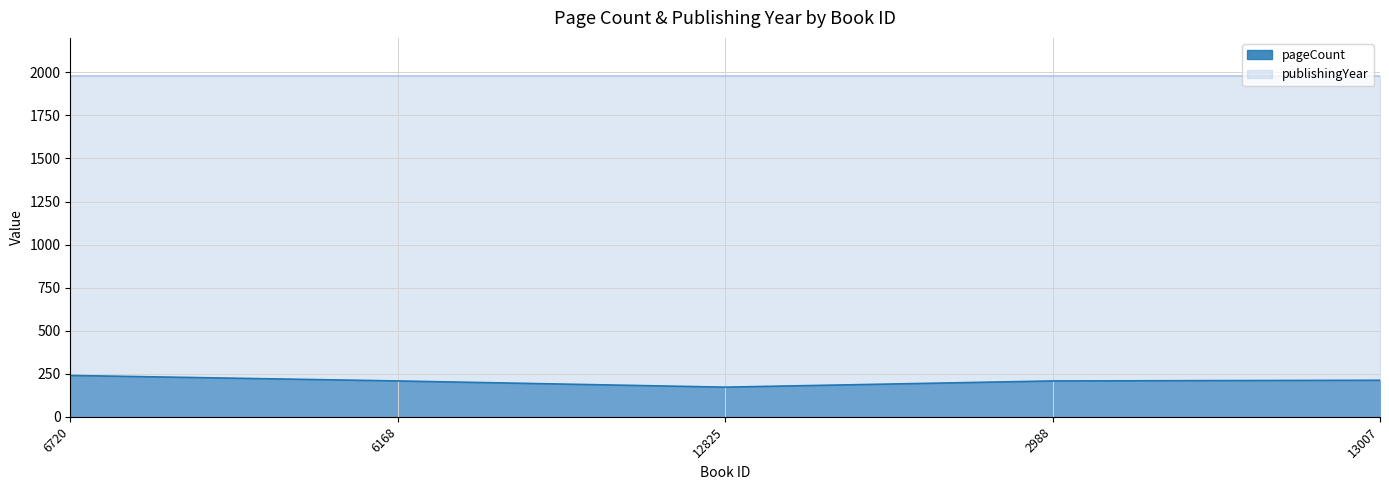

What is the change in value from 6168 to 12825?

-36